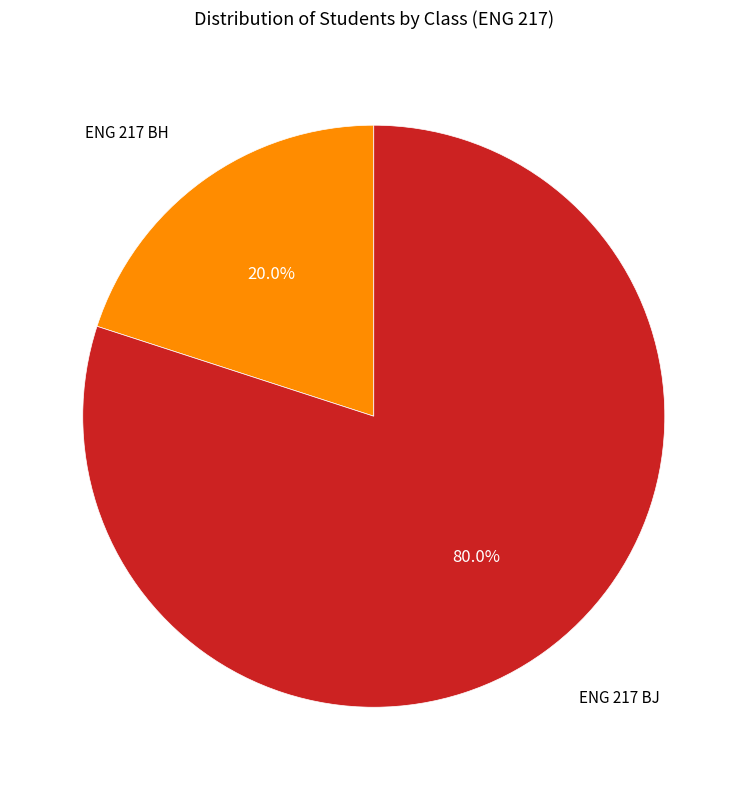

Is there a majority slice in this chart?

Yes